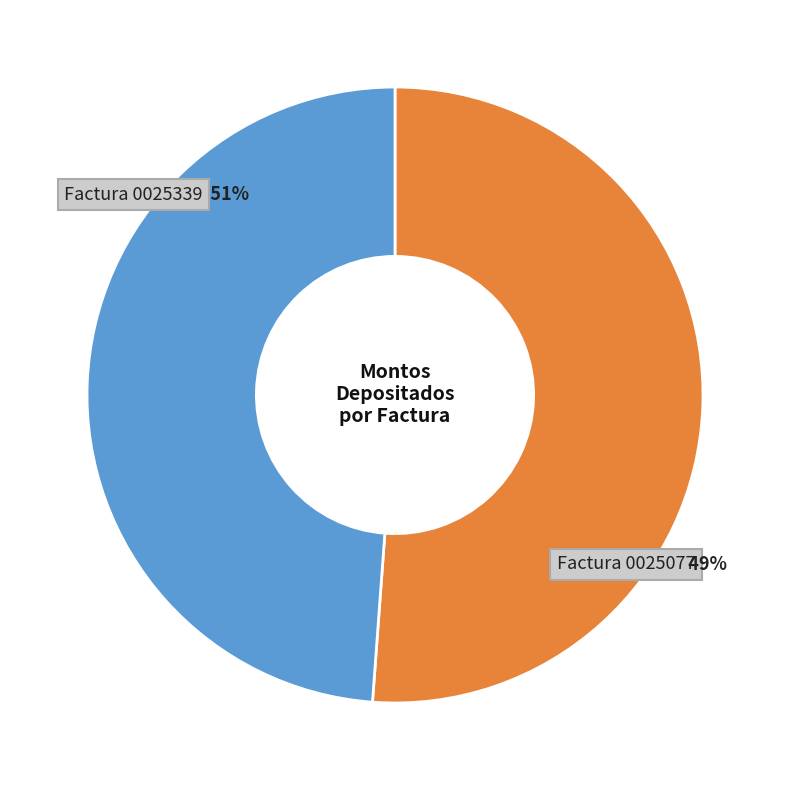

What percentage is the 001-003-0025077 slice, to the nearest percent?

49%